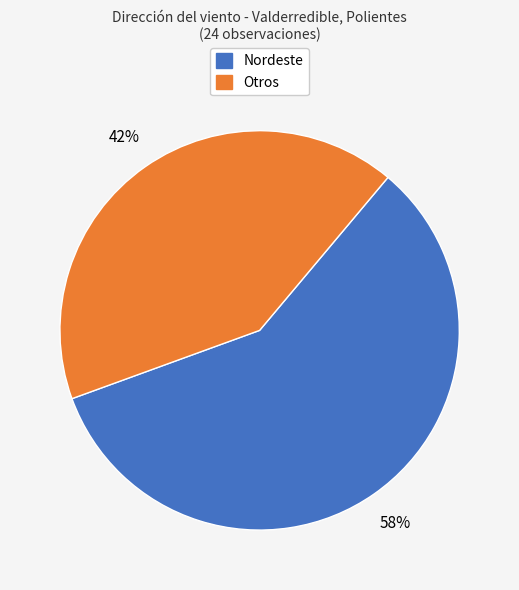

To the nearest percent, what portion does Nordeste represent?

58%